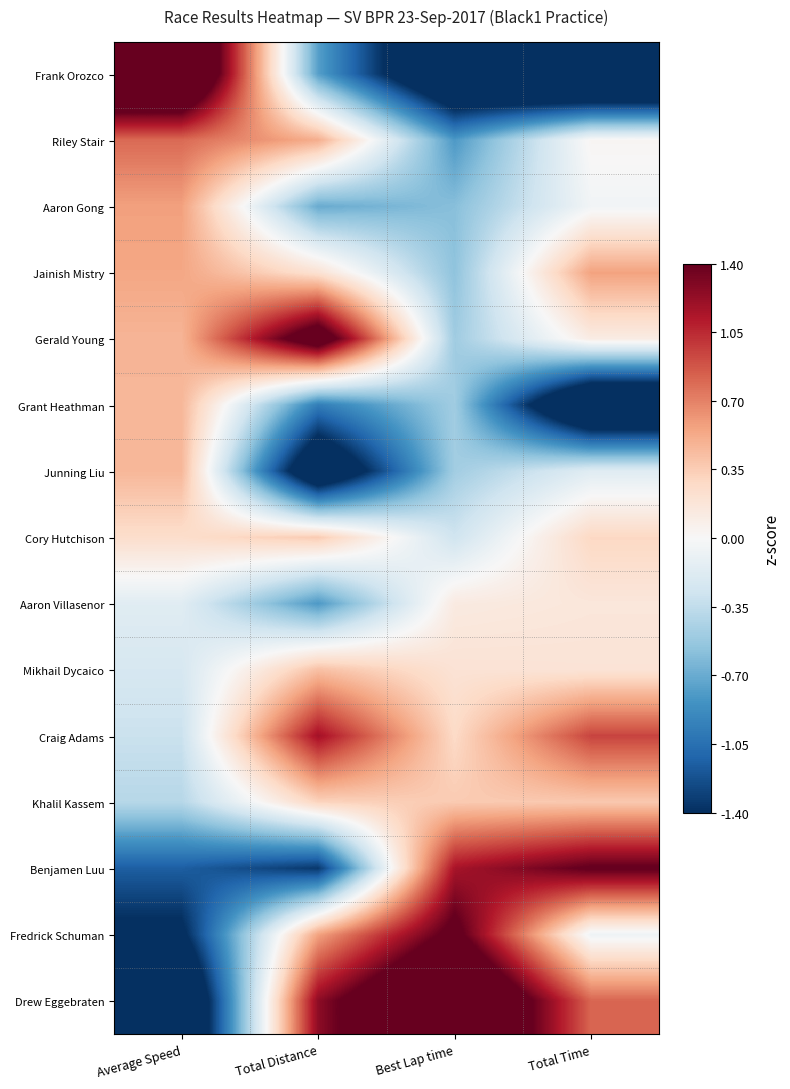

What is the maximum value shown in the chart?

2.2